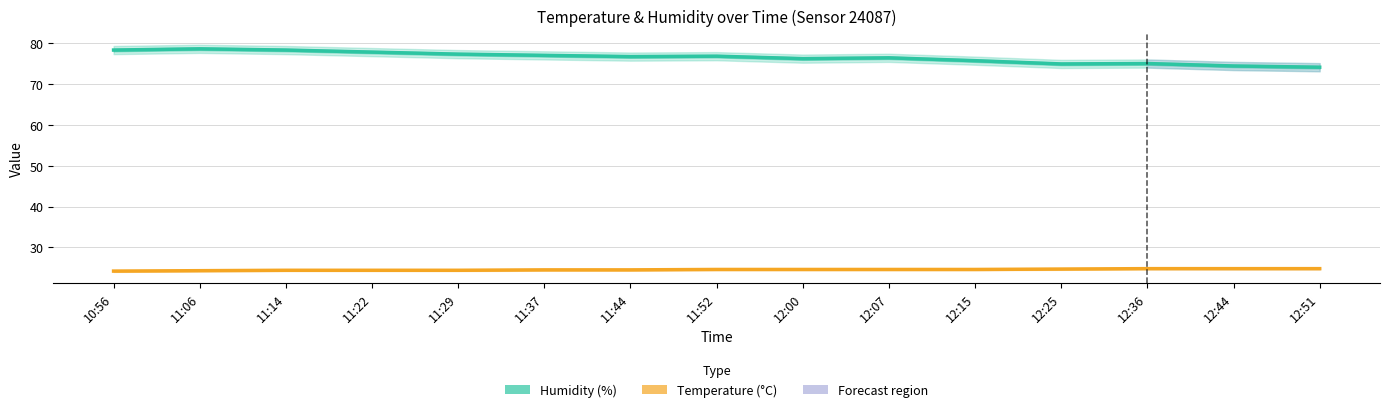

What is the sum of the Humidity (%) values at 11:22 and 12:44?

152.2